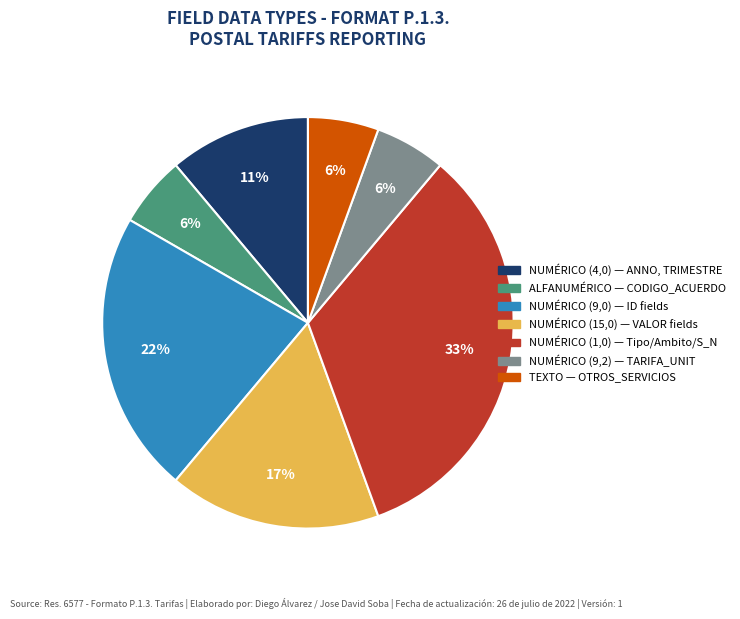

To the nearest percent, what portion does NUMÉRICO (1,0) — Tipo/Ambito/S_N represent?

33%